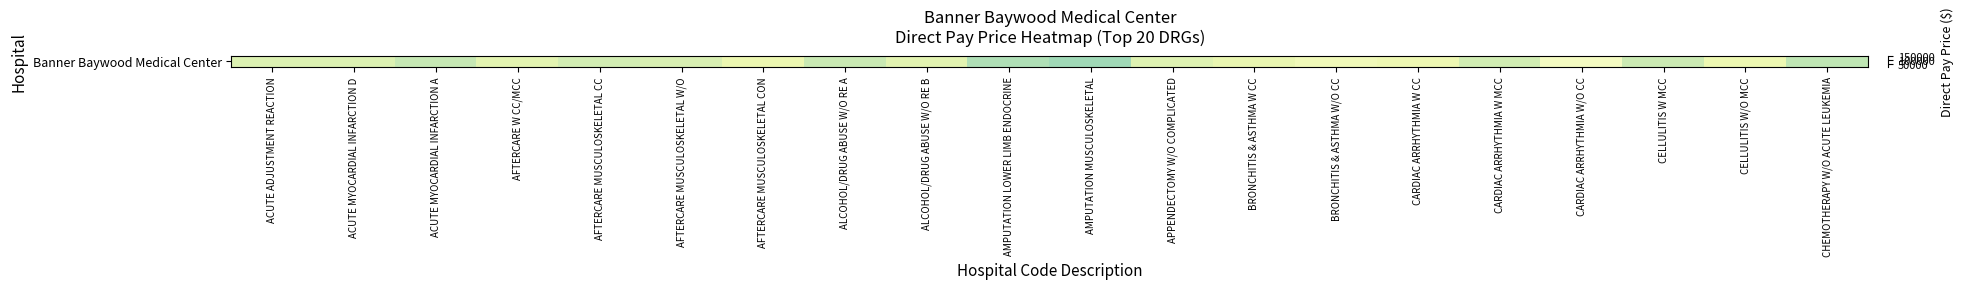

The chart shows a value of 83445 at CELLULITIS W MCC. True or false?

False